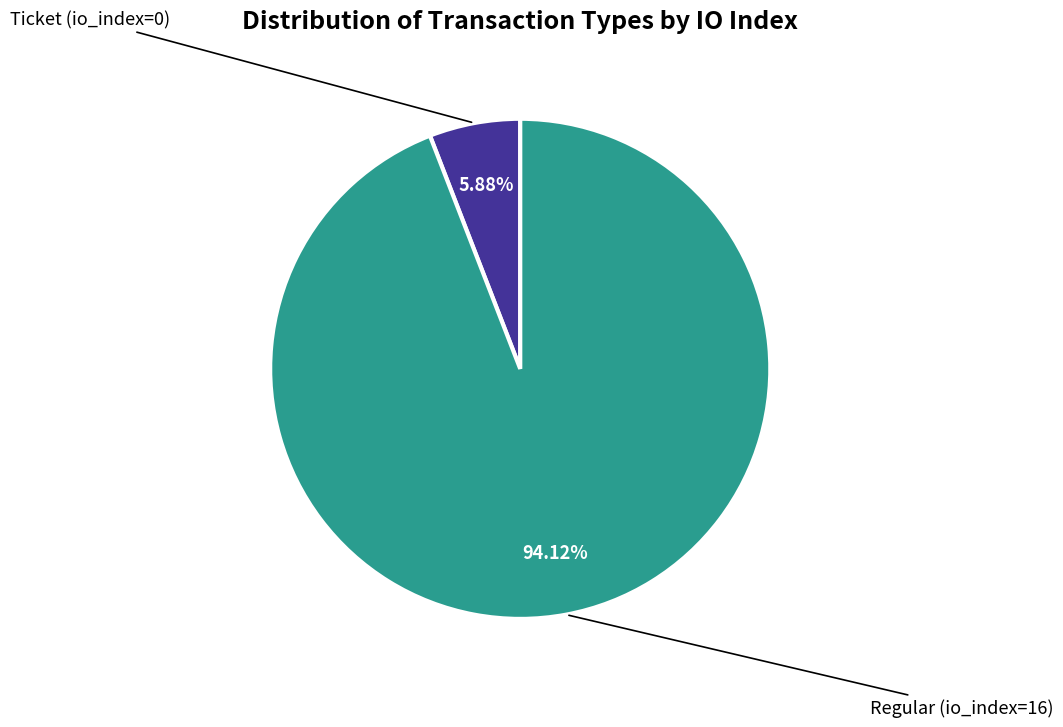

Is there a majority slice in this chart?

Yes